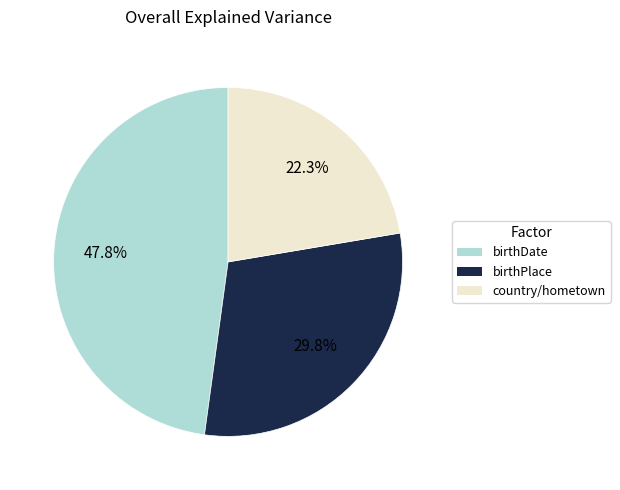

Is there a majority slice in this chart?

No